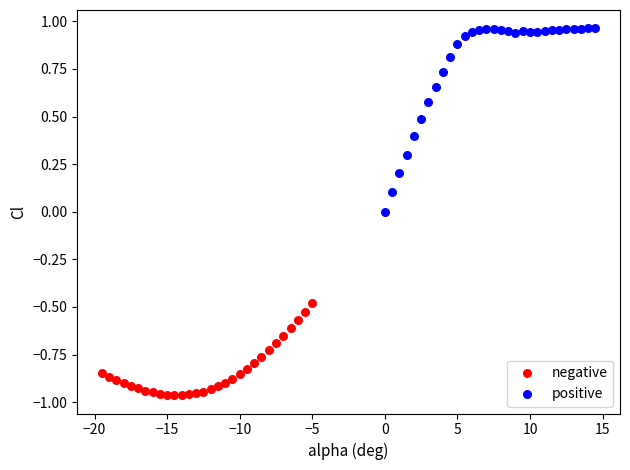

Which series has the widest spread of Y values?

positive